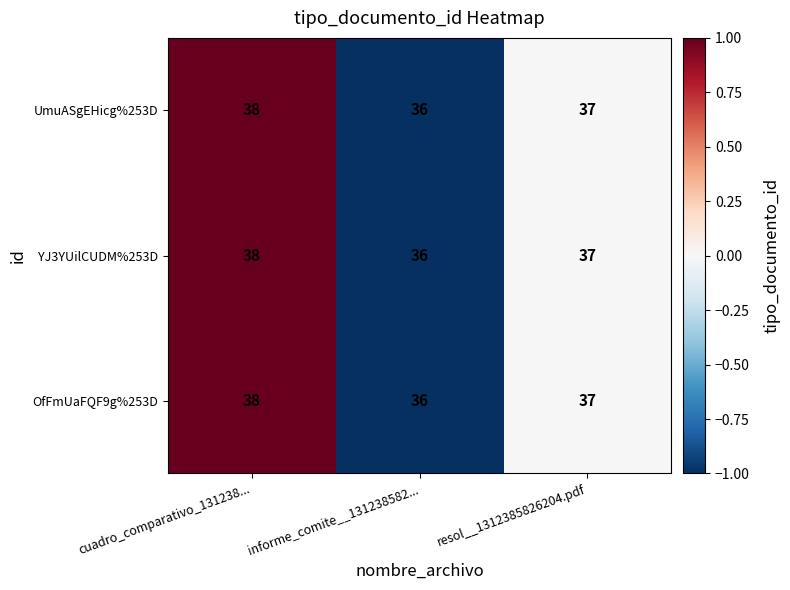

Reading left to right, extract all data points from this chart.

UmuASgEHicg%253D: cuadro_comparativo_131238...=38	informe_comite__131238582...=36	resol__1312385826204.pdf=37
YJ3YUilCUDM%253D: cuadro_comparativo_131238...=38	informe_comite__131238582...=36	resol__1312385826204.pdf=37
OfFmUaFQF9g%253D: cuadro_comparativo_131238...=38	informe_comite__131238582...=36	resol__1312385826204.pdf=37